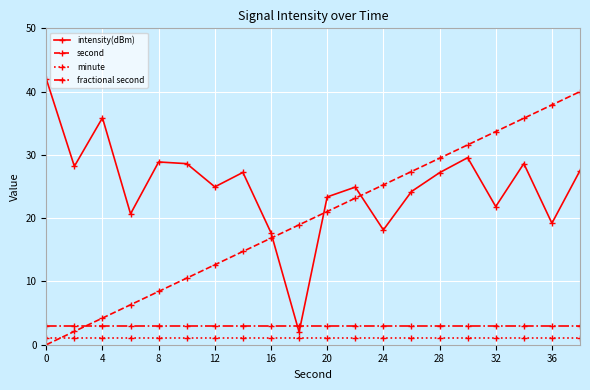

What is the average value of the intensity(dBm) series?

25.0